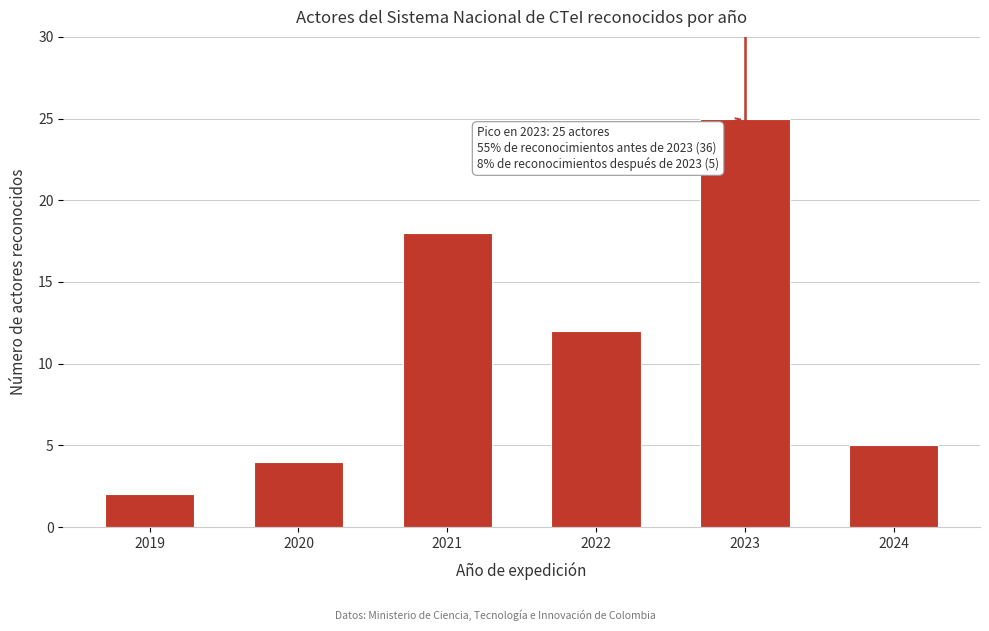

Reading left to right, what are all the values shown in this chart?

2	4	18	12	25	5